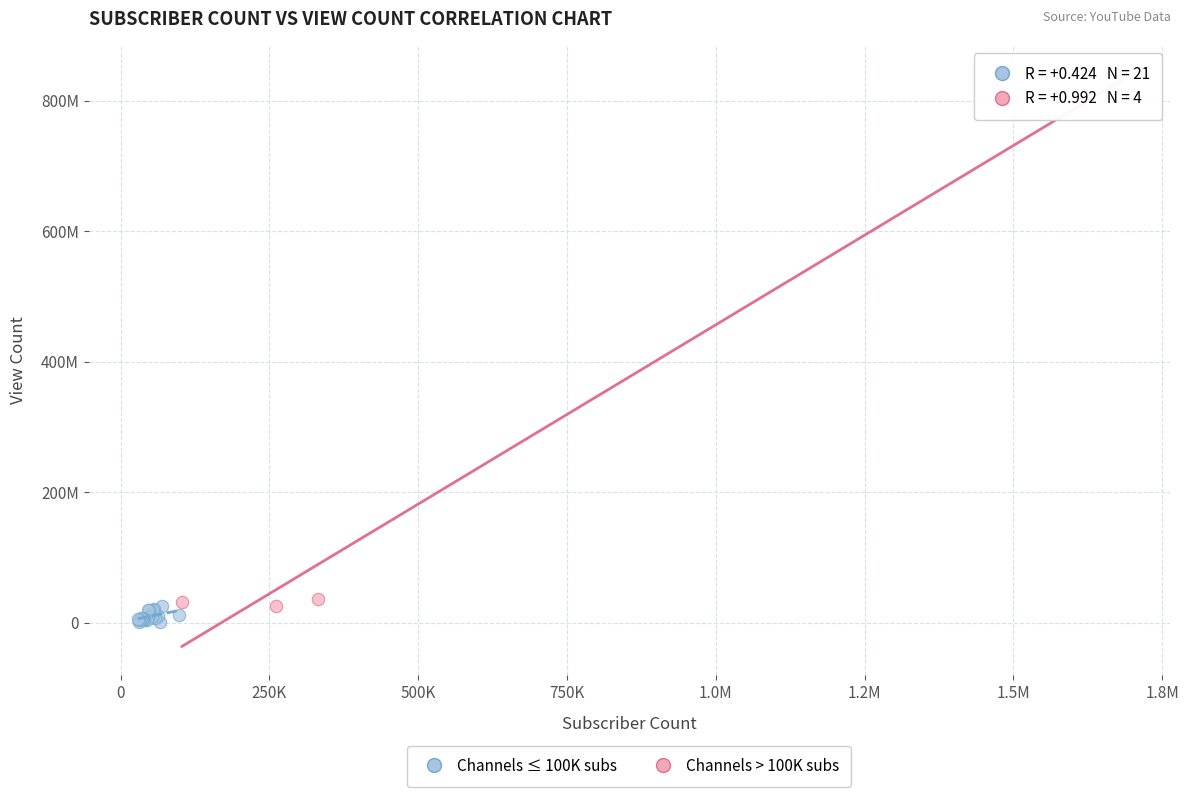

Which series has the widest spread of Y values?

Channels > 100K subs